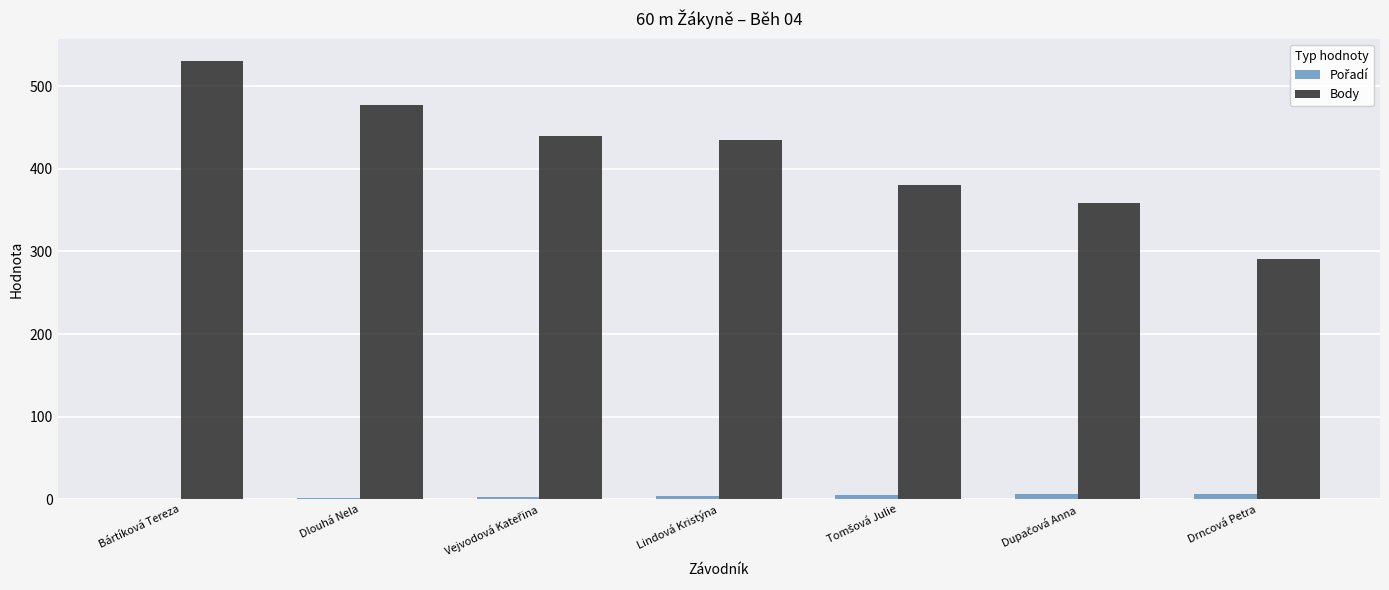

How many groups of bars are there?

7